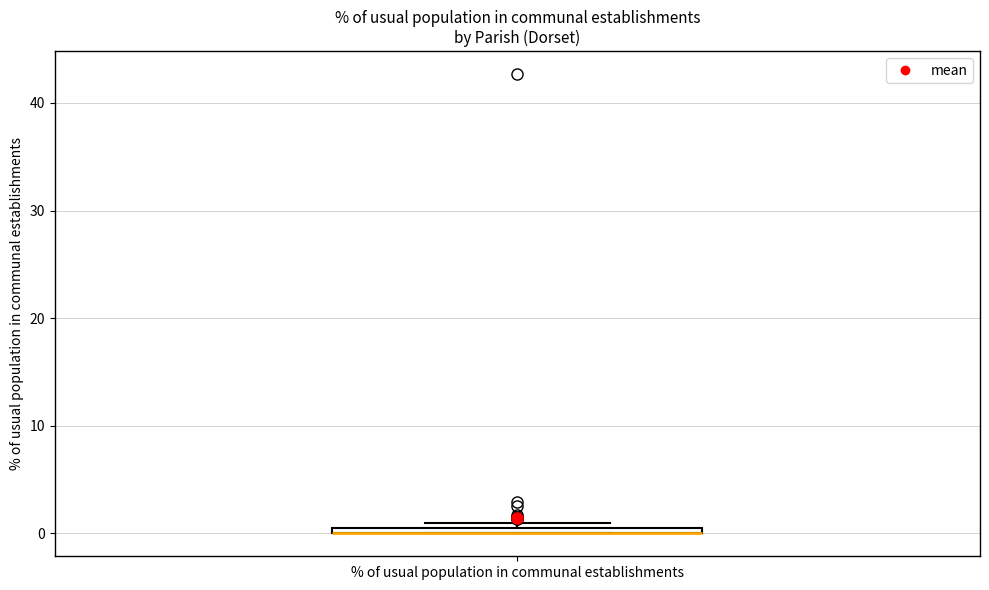

Where is the upper edge of the box for % of usual population in communal establishments on the y-axis? The values are not printed on the chart, so give them approximately, as read against the axis.

1